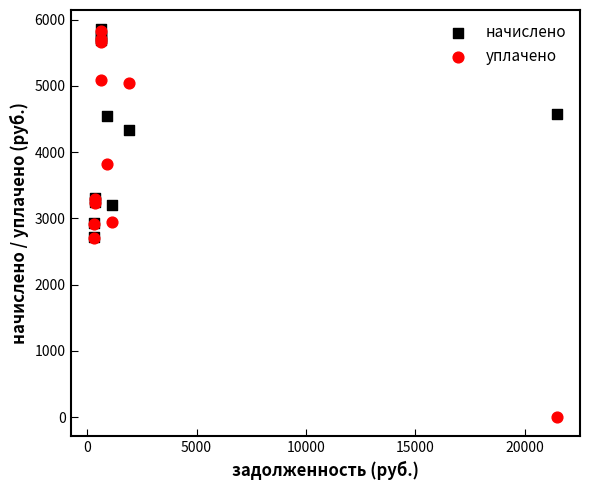

Which series has the widest spread of Y values?

уплачено